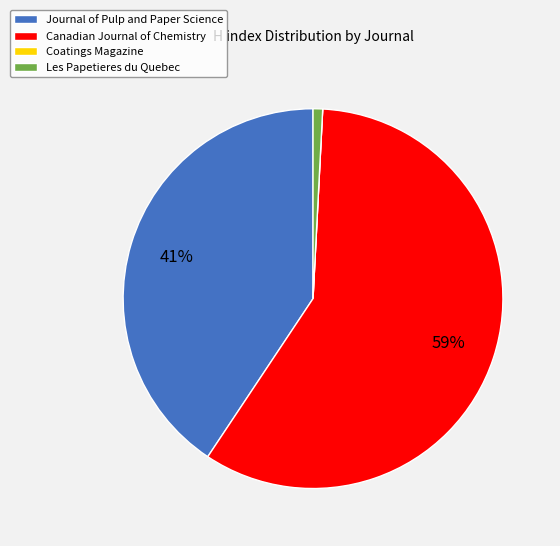

To the nearest percent, what is the combined percentage of Journal of Pulp and Paper Science and Canadian Journal of Chemistry?

99%